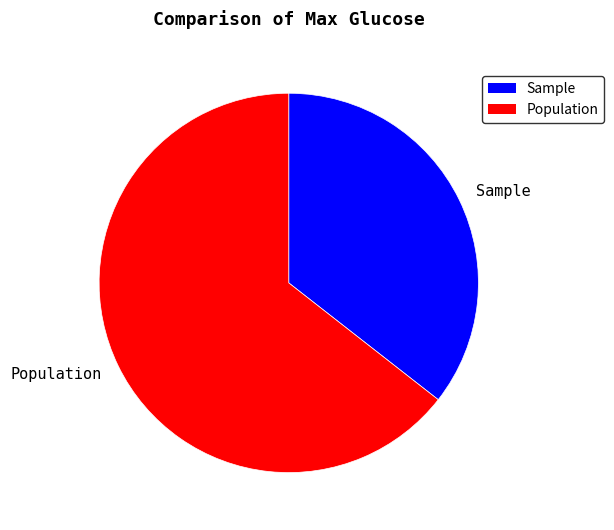

True or false: Population accounts for 78% of the total.

False